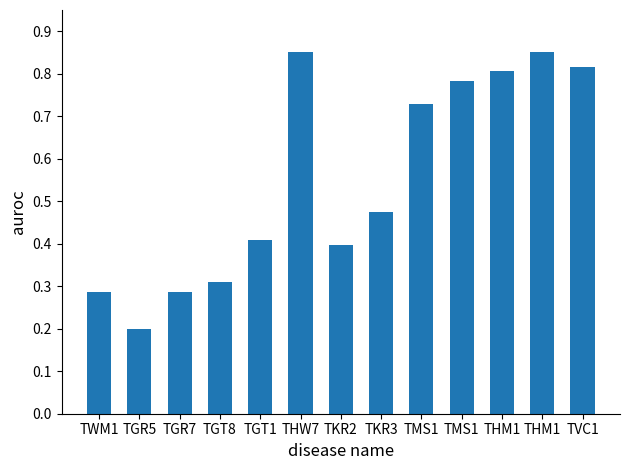

What is the difference between the maximum and minimum values?

0.7